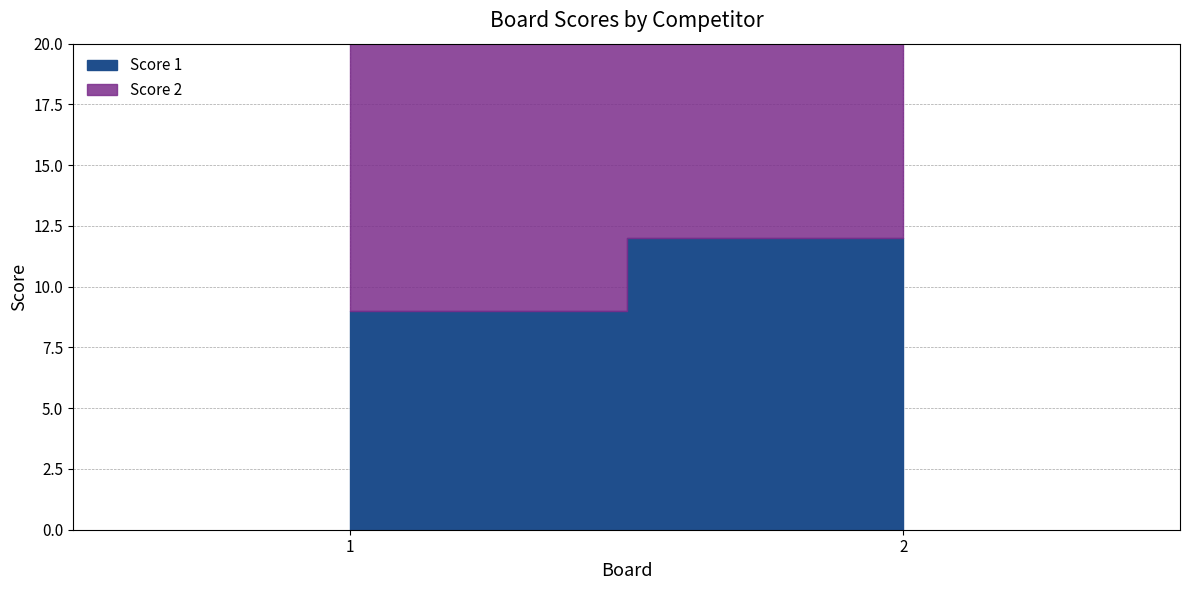

What is the approximate value of Score 1 at 1?

9